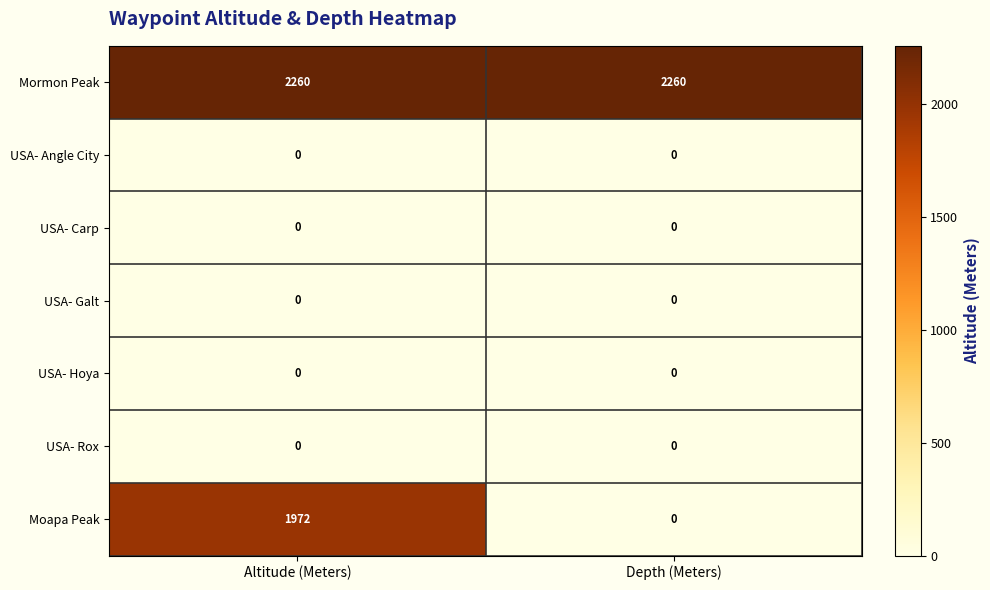

Reading left to right, extract all data points from this chart.

Mormon Peak: 2260	2260
USA- Angle City: 0	0
USA- Carp: 0	0
USA- Galt: 0	0
USA- Hoya: 0	0
USA- Rox: 0	0
Moapa Peak: 1972	0